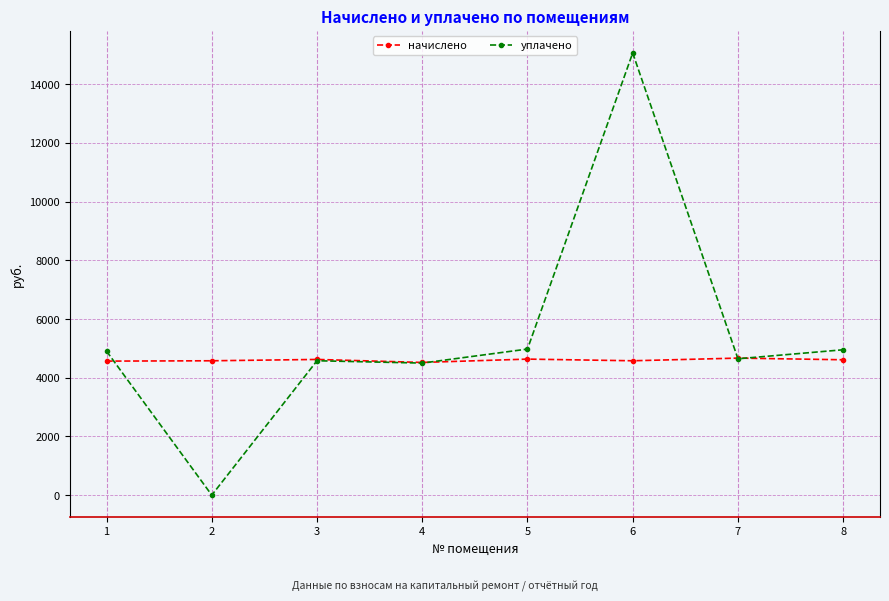

What is the total value across all series at 2?

4578.0